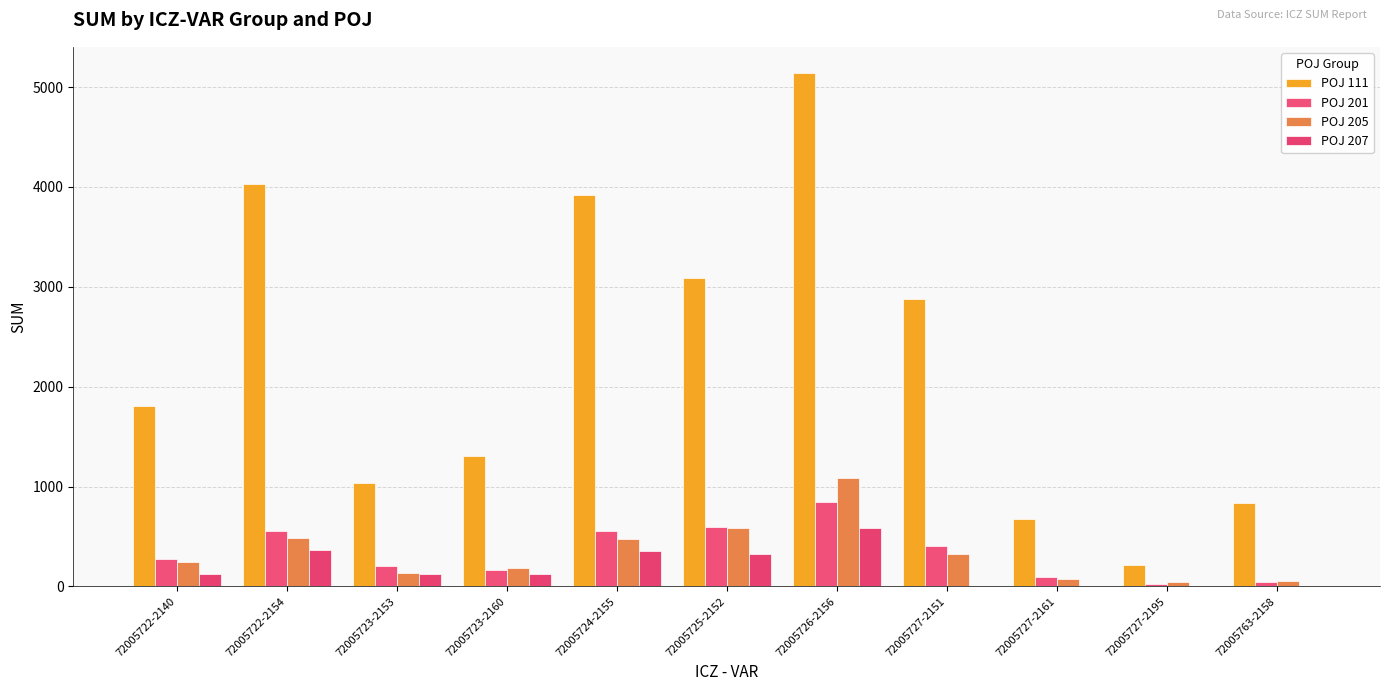

What is the label of the 4th bar from the left?

72005723-2160